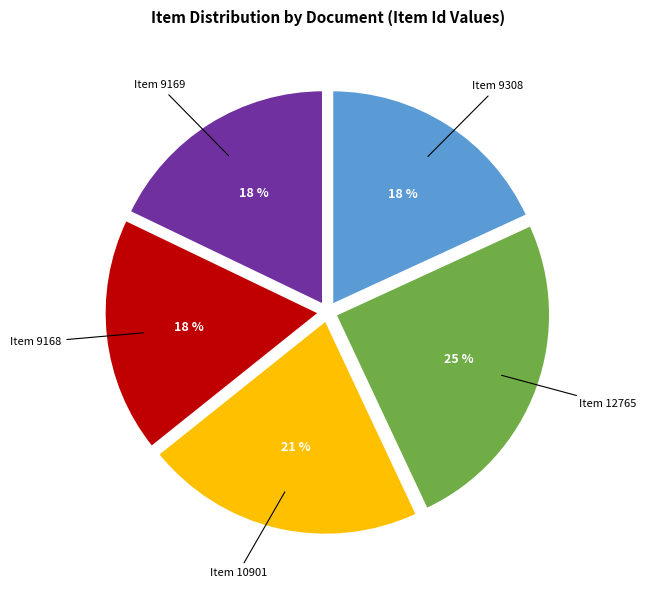

True or false: Item 12765 accounts for 25% of the total.

True